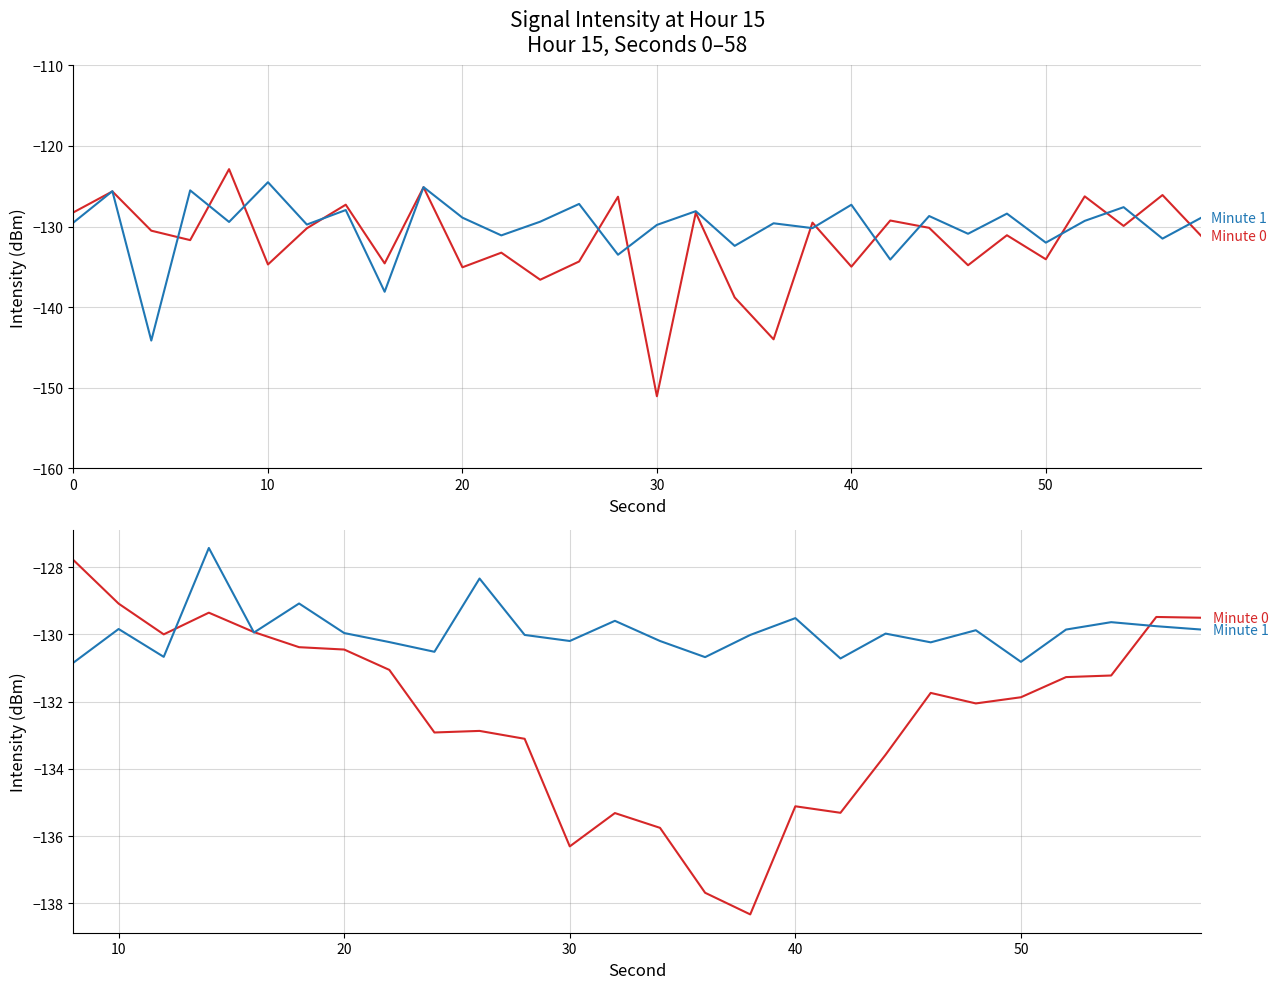

The value of Minute 0 at 48 is -50.9. True or false?

False